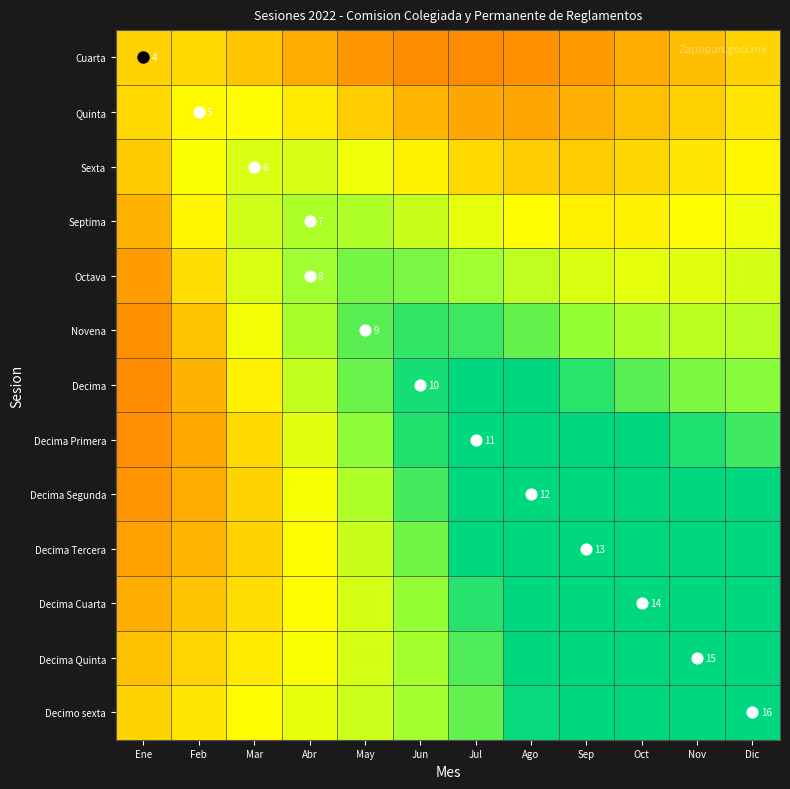

Rank the categories by Decima value from lowest to highest.

Ene, Feb, Mar, Abr, Dic, Nov, May, Oct, Sep, Jun, Ago, Jul